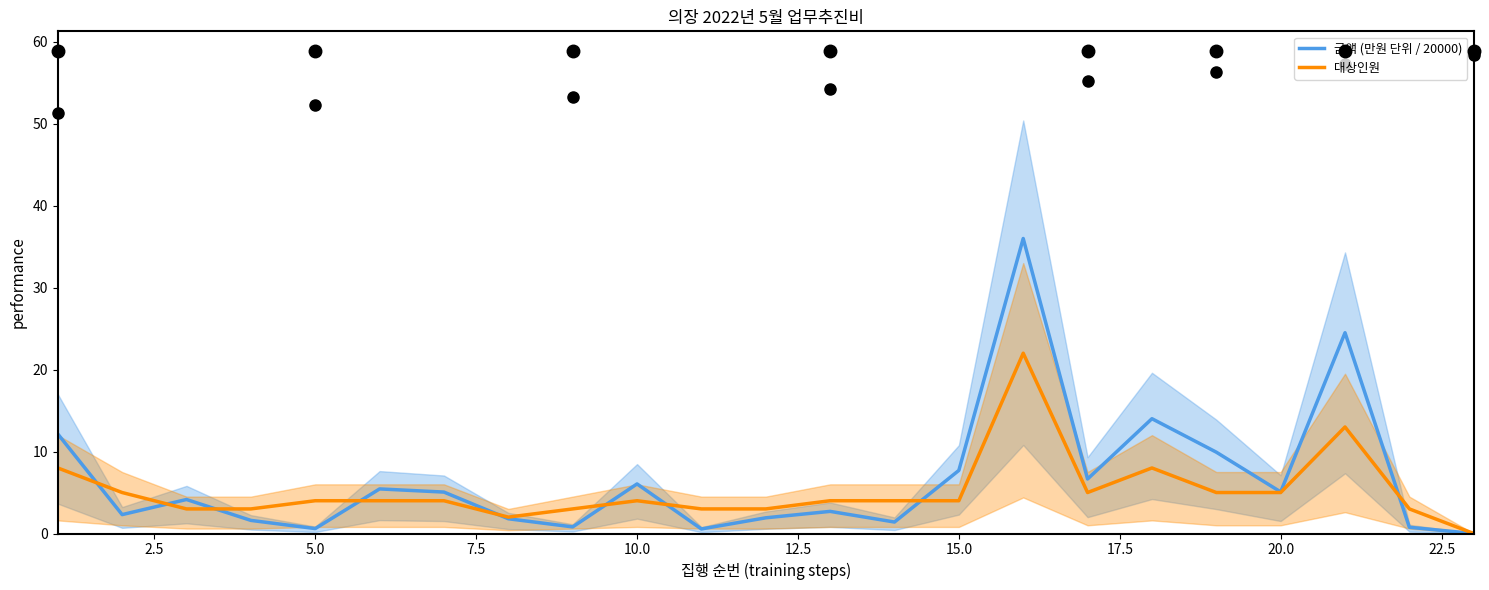

What is the highest value of the 대상인원 series?

22.0